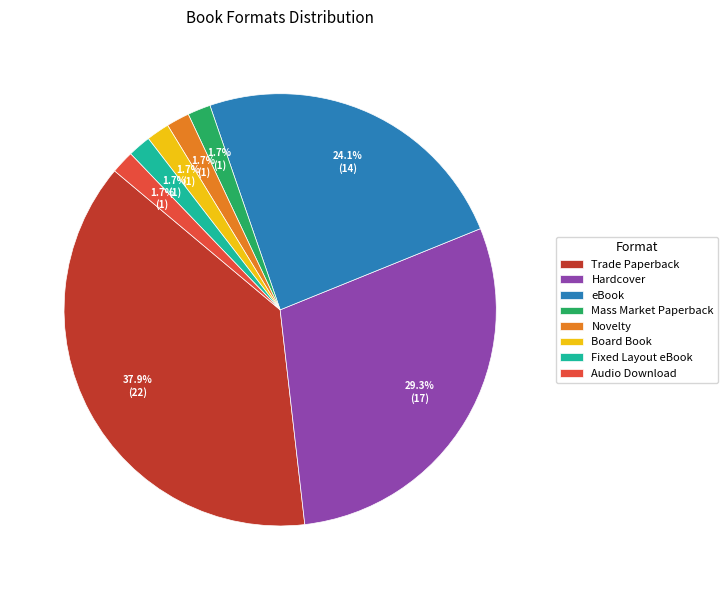

Count the number of slices in the pie.

8